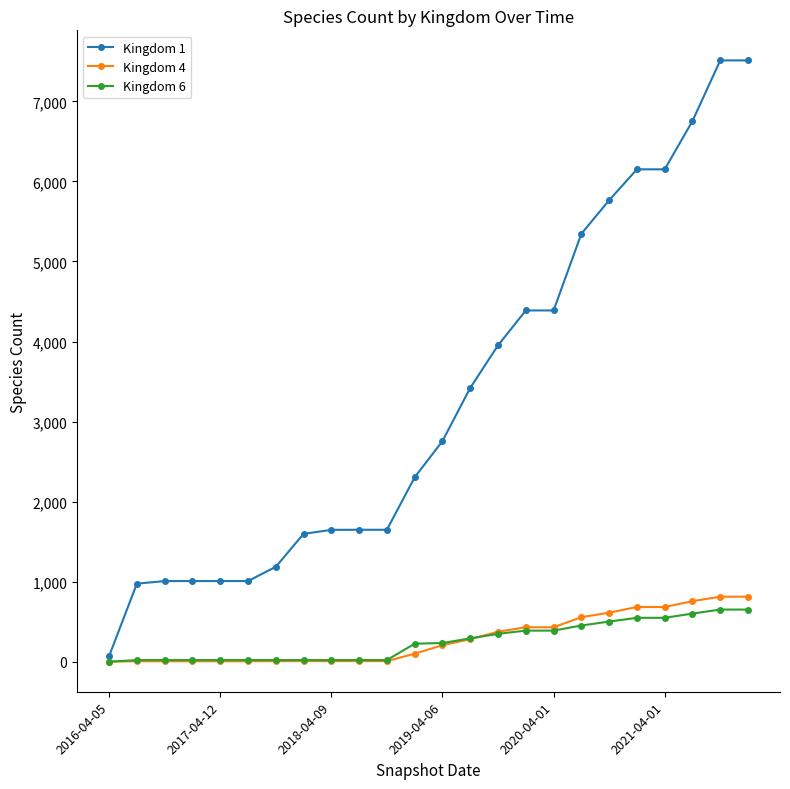

What is the greatest value displayed?

7512